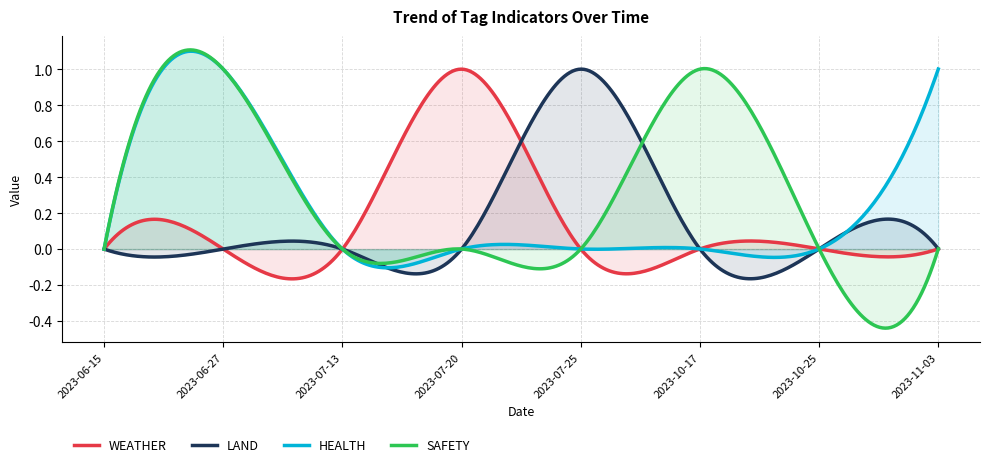

What are all the series names shown in the legend?

WEATHER, LAND, HEALTH, SAFETY